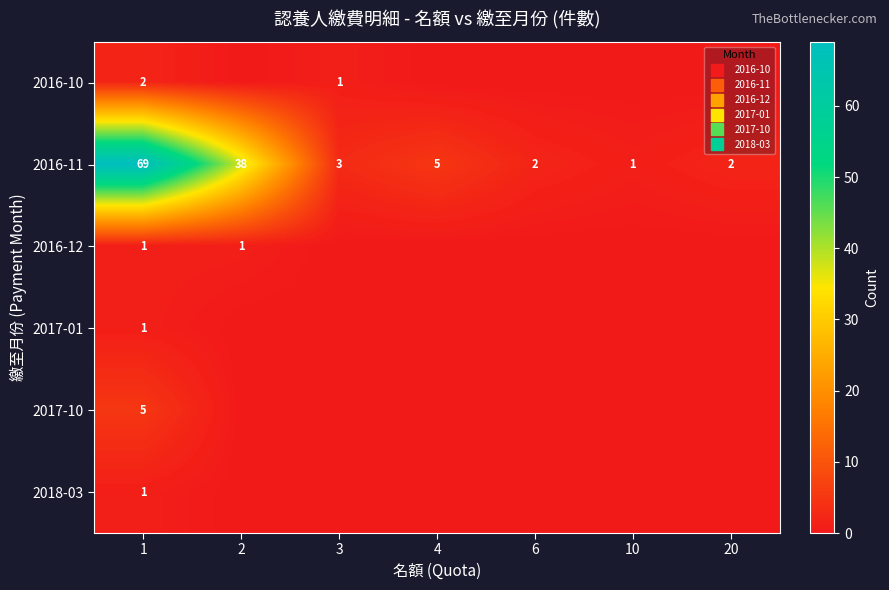

True or false: 2016-10 has a value of 0 at 20.

True